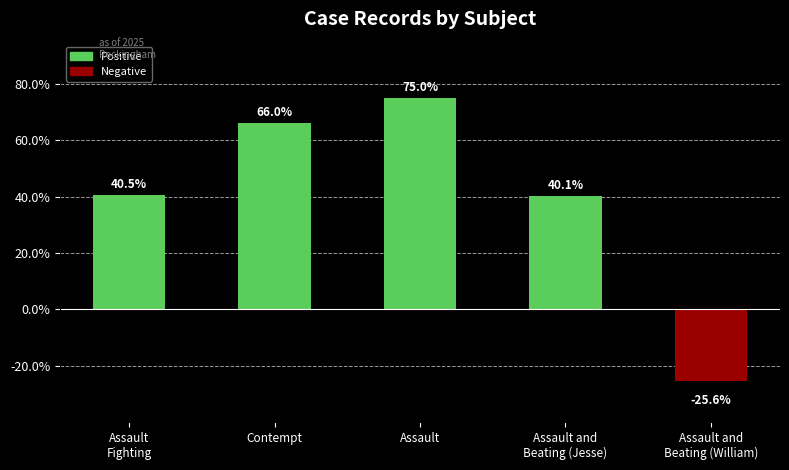

The value at Assault and
Beating (William) is -13.5. True or false?

False